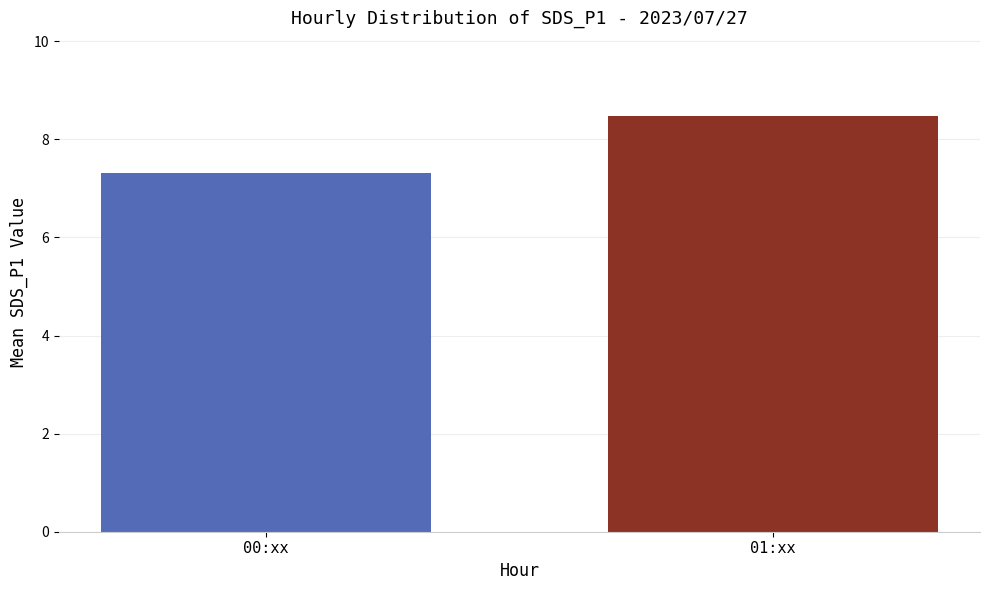

How many data points does each series have?

2